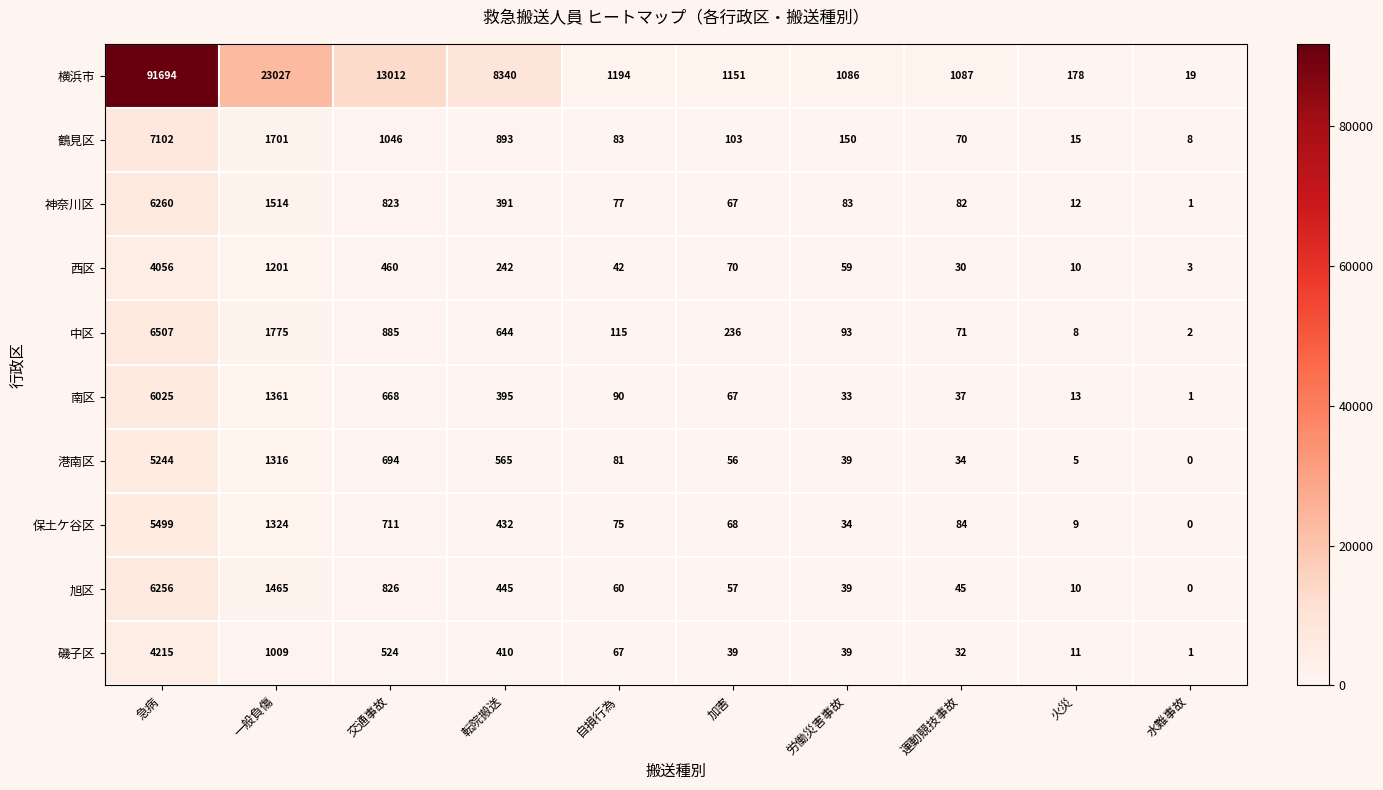

True or false: 横浜市 has a value of 1194 at 自損行為.

True